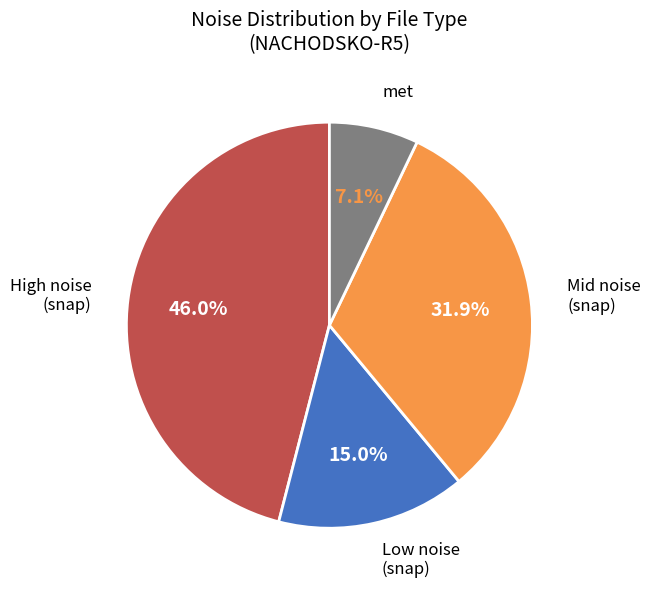

Between met and Low noise (snap), which is larger?

Low noise (snap)